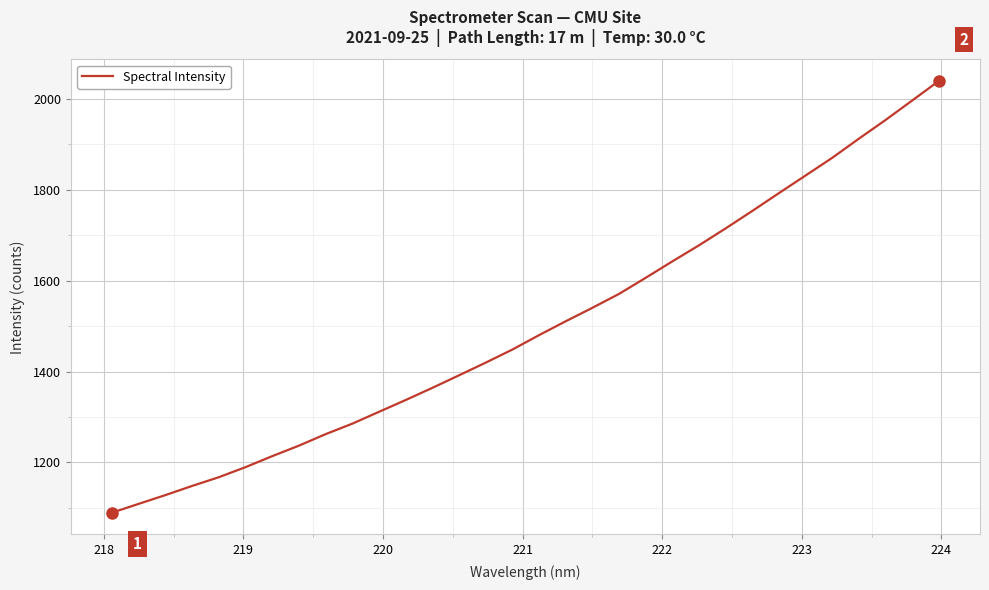

What is the difference between the maximum and minimum values?

950.0